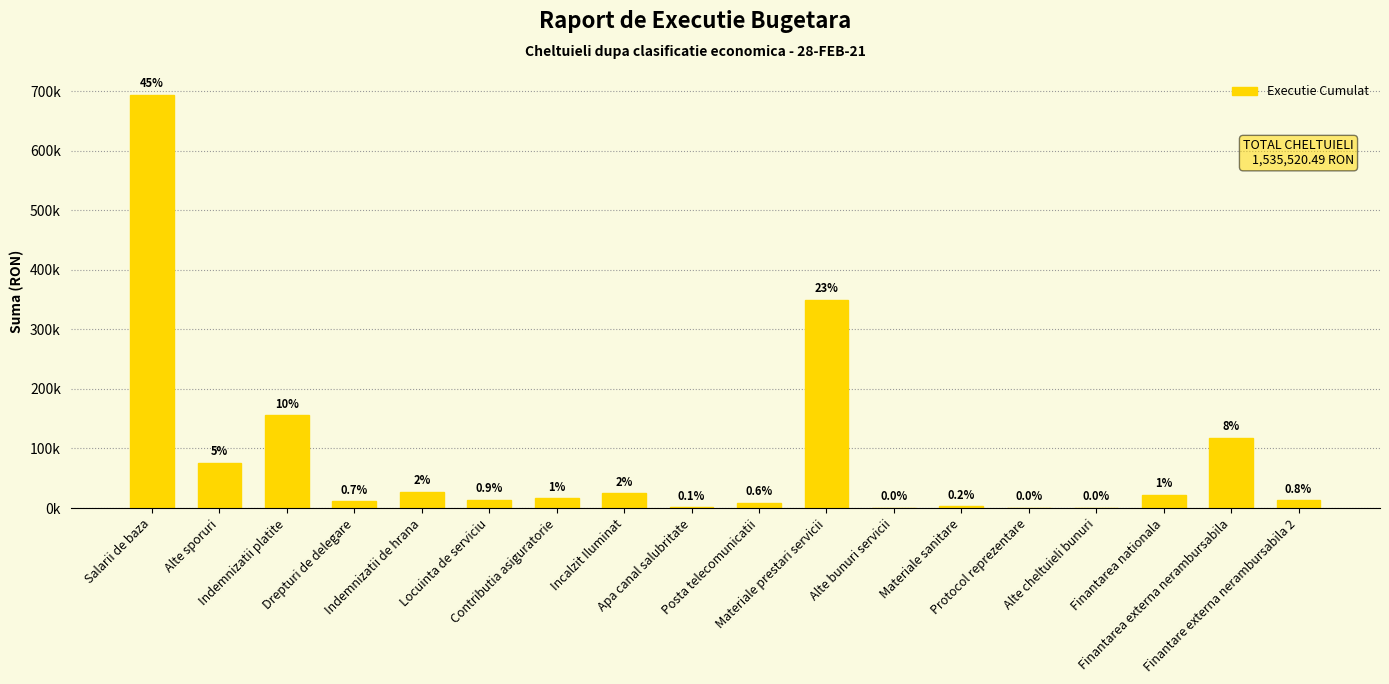

At which category does the chart reach its peak across all series?

Salarii de baza